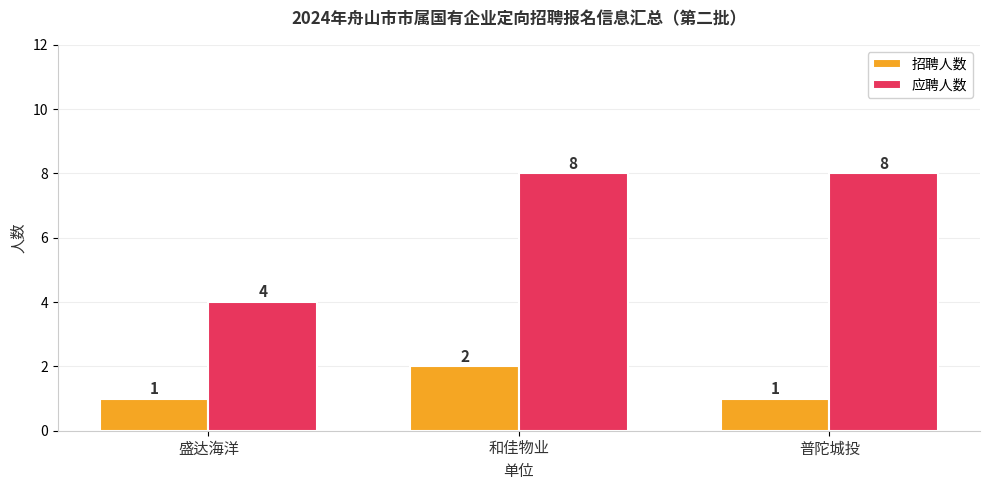

At which label does 应聘人数 reach its minimum?

盛达海洋